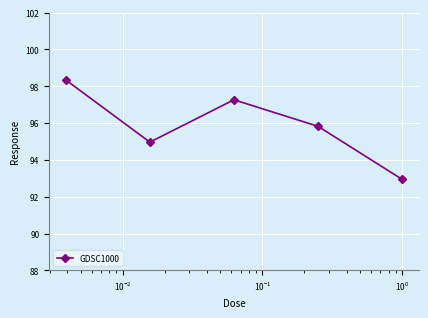

What is the sum of all values?

479.3